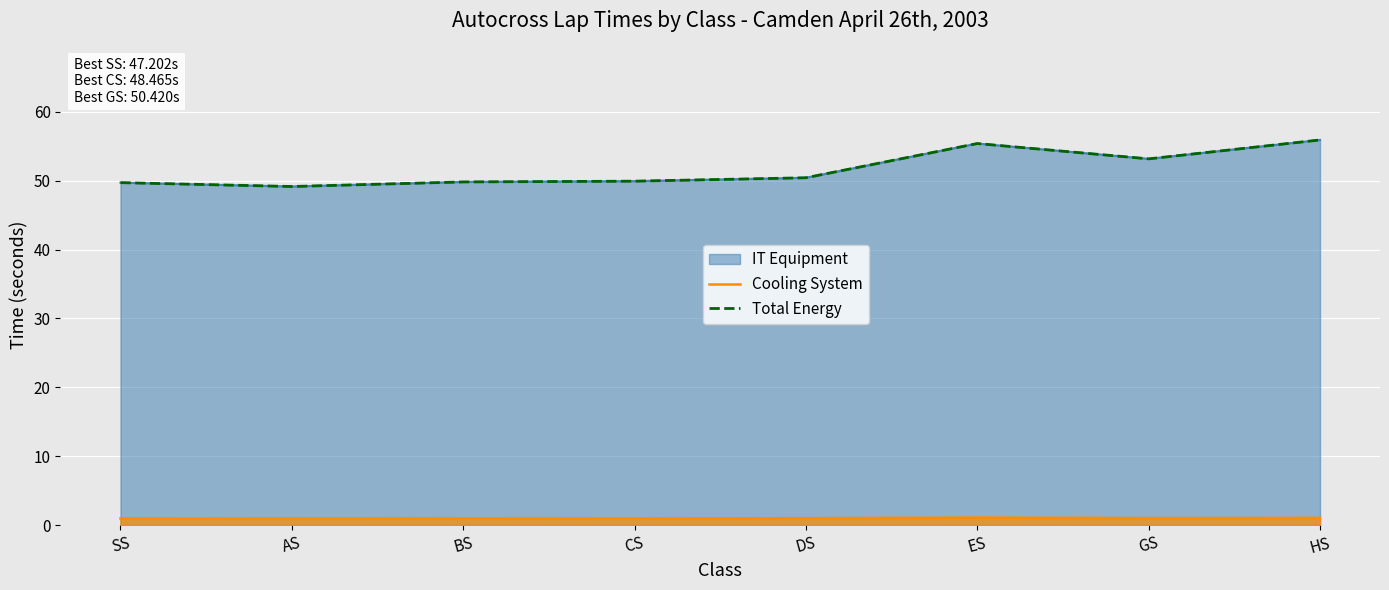

Which series has the largest range (max minus min)?

Total Energy